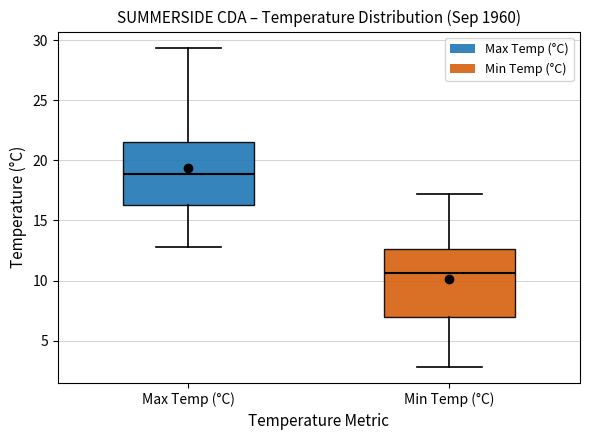

Which box has the highest median line?

Max Temp (°C)